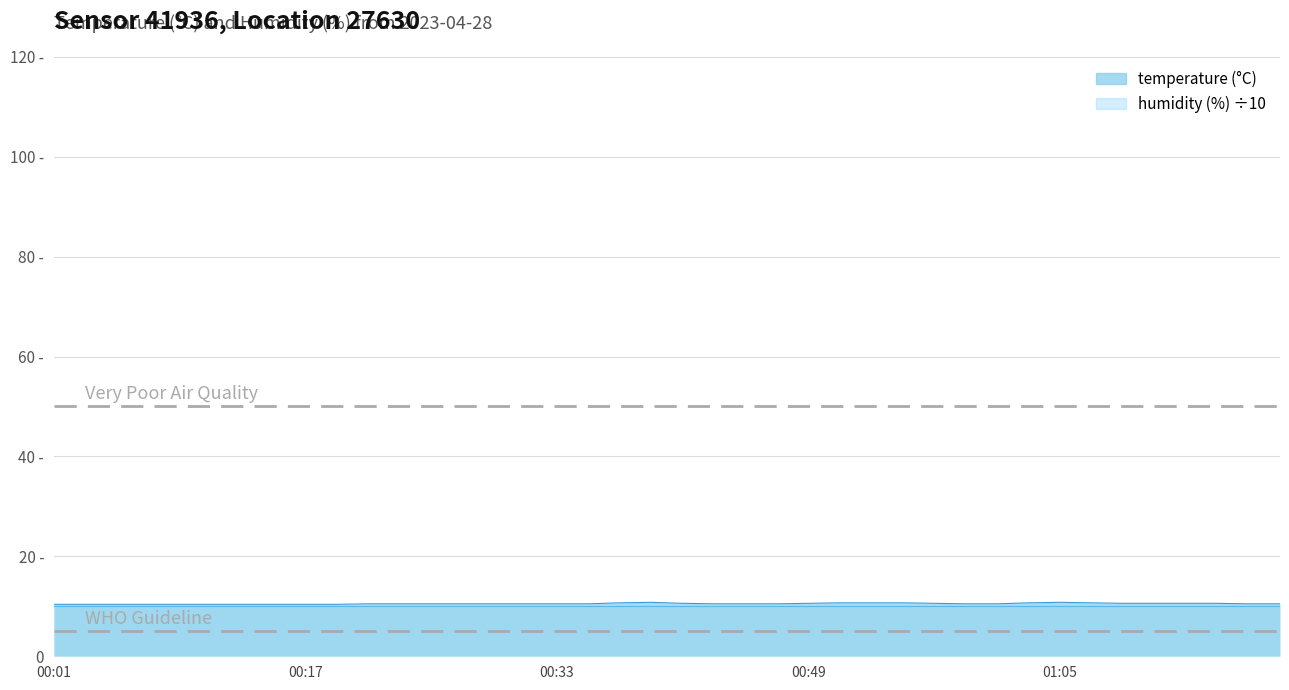

Reading right to left, transcribe all the data shown in this chart.

01:19=10.5	01:17=10.5	01:15=10.6	01:13=10.6	01:11=10.6	01:09=10.6	01:07=10.7	01:05=10.8	01:03=10.7	01:01=10.5	00:59=10.5	00:57=10.6	00:55=10.7	00:53=10.7	00:51=10.7	00:49=10.6	00:47=10.5	00:45=10.5	00:43=10.5	00:41=10.6	00:39=10.8	00:37=10.7	00:35=10.5	00:33=10.5	00:31=10.5	00:29=10.5	00:27=10.5	00:25=10.5	00:23=10.5	00:21=10.5	00:19=10.4	00:17=10.4	00:15=10.4	00:13=10.4	00:11=10.4	00:09=10.4	00:07=10.4	00:05=10.4	00:03=10.4	00:01=10.4